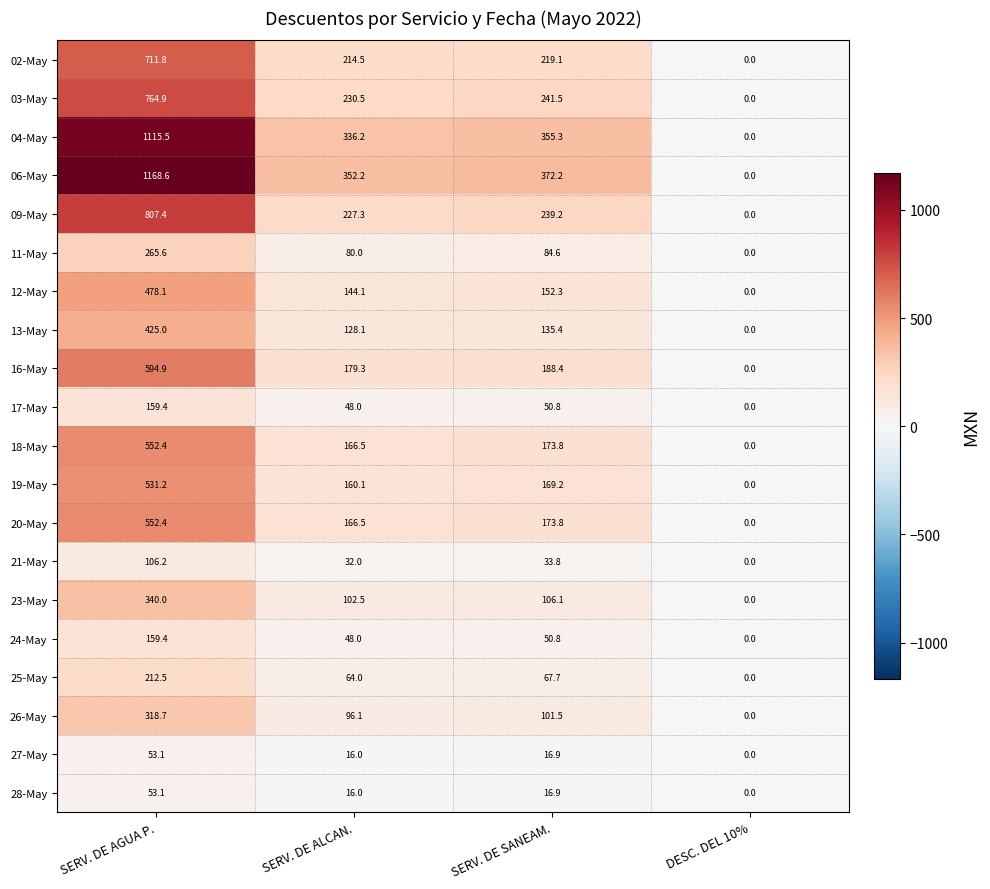

Rank the categories by 20-May value from highest to lowest.

SERV. DE AGUA P., SERV. DE SANEAM., SERV. DE ALCAN., DESC. DEL 10%